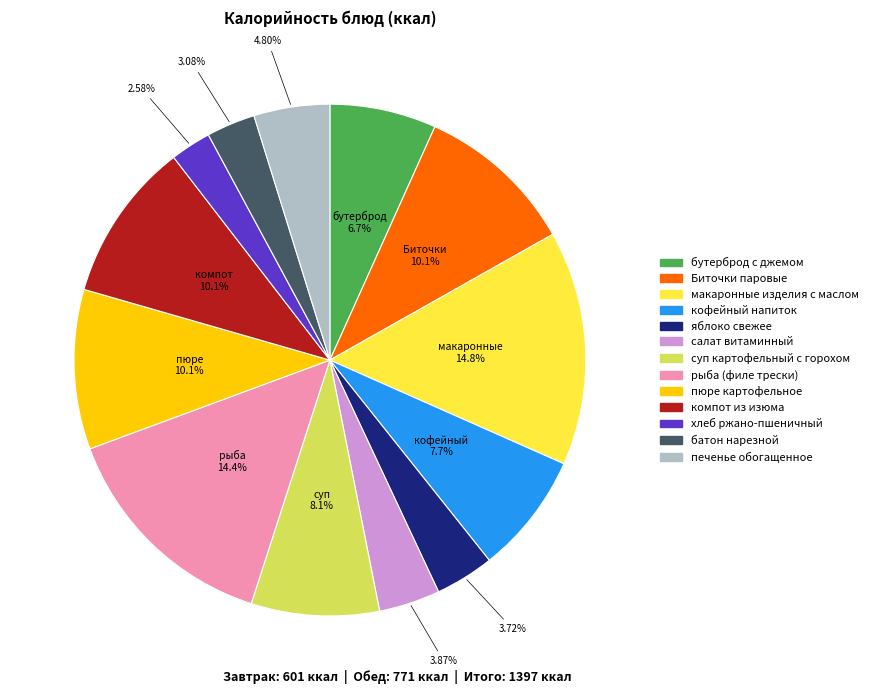

What is the smallest slice in the pie chart?

хлеб ржано-пшеничный